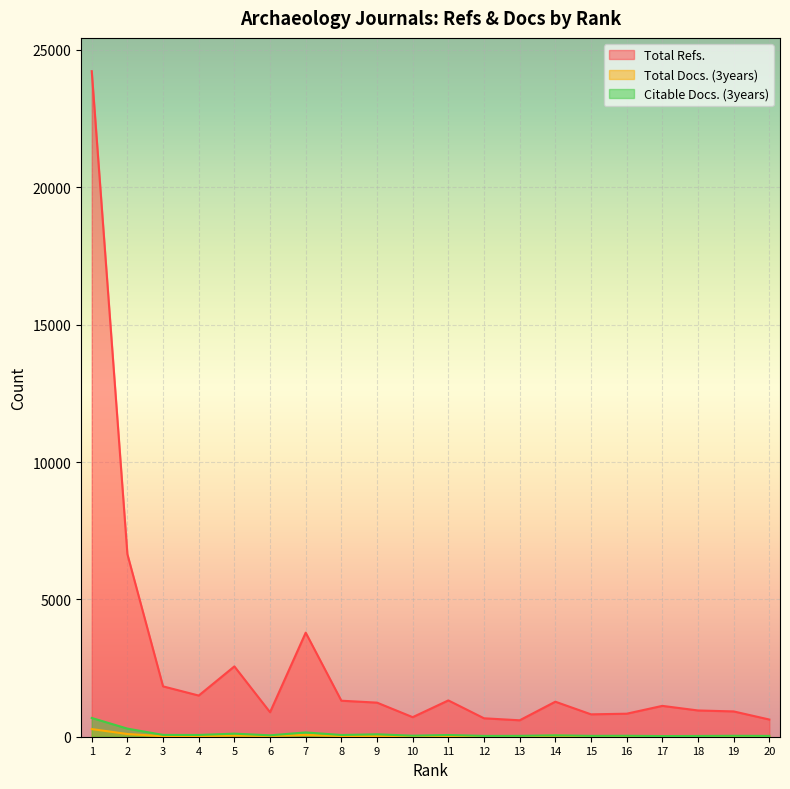

Rank the series at 1 from lowest to highest value.

Total Docs. (3years), Citable Docs. (3years), Total Refs.